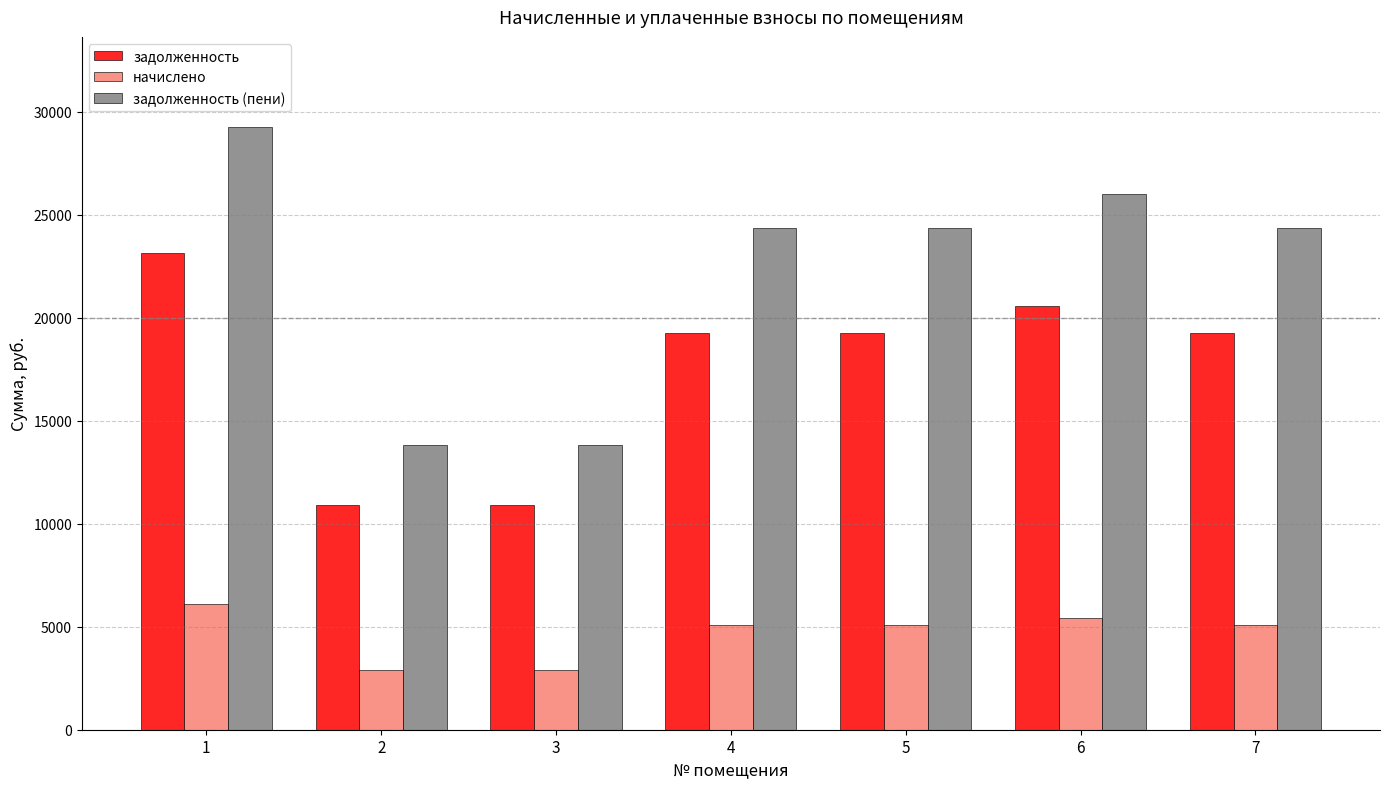

List the series in order of their overall mean, lowest first.

начислено, задолженность, задолженность (пени)